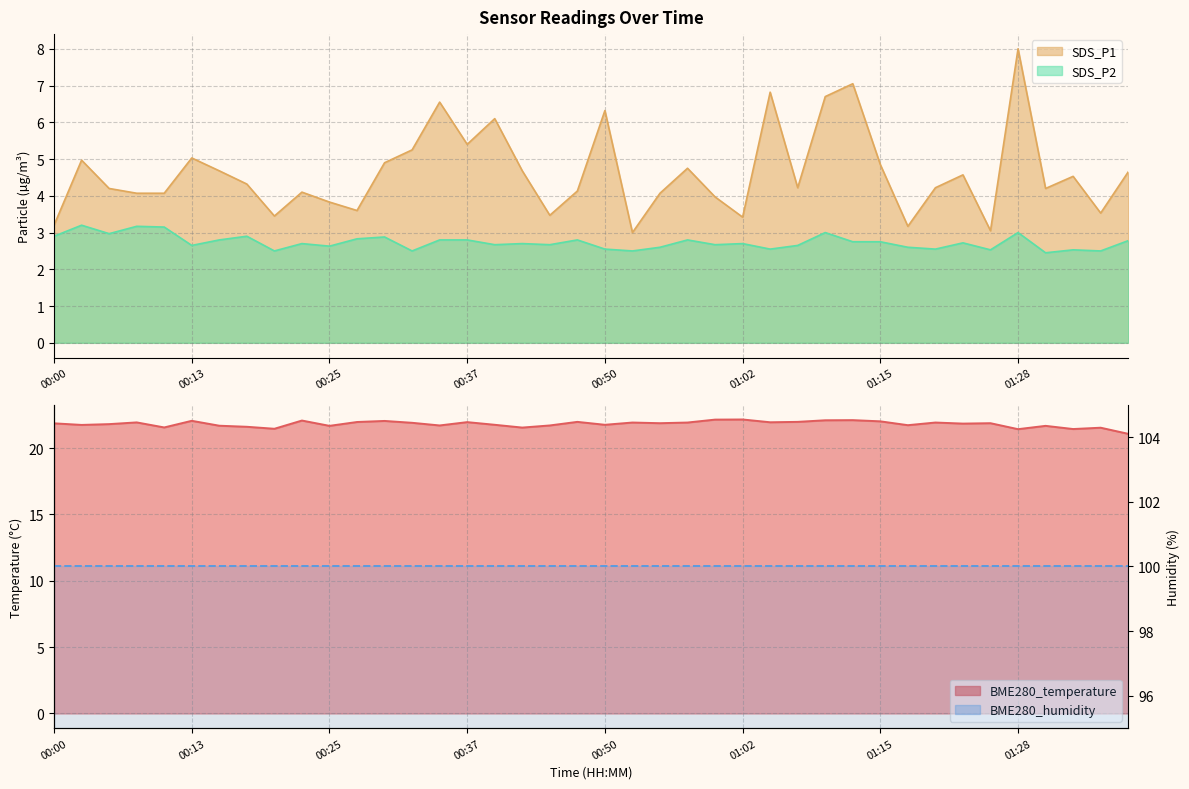

Where does the SDS_P1 series first go above 4?

00:02